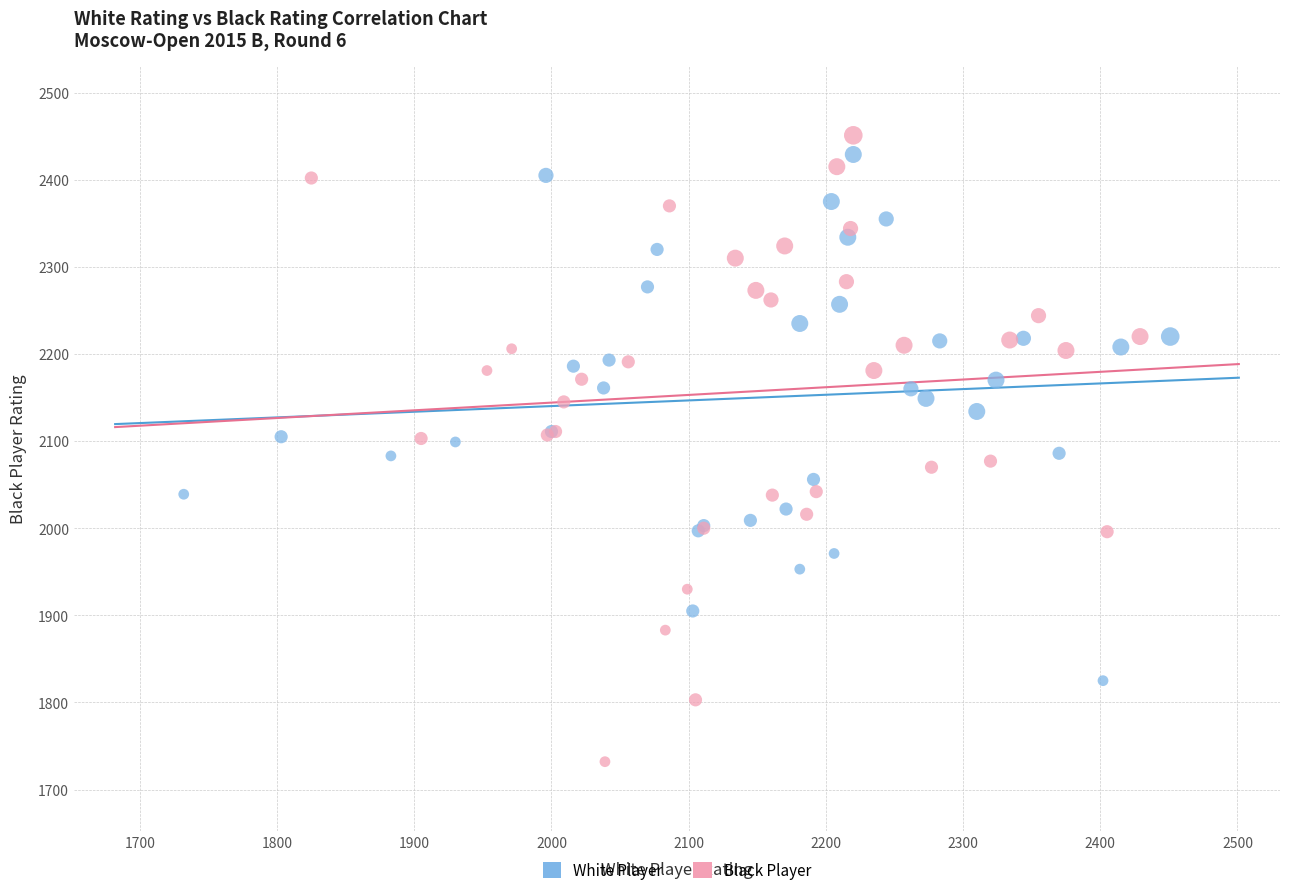

Which series has the widest spread of Y values?

Black Player